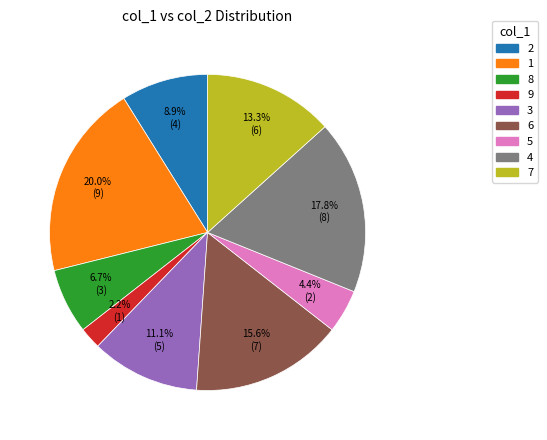

What percentage is the 5 slice, to the nearest percent?

4%